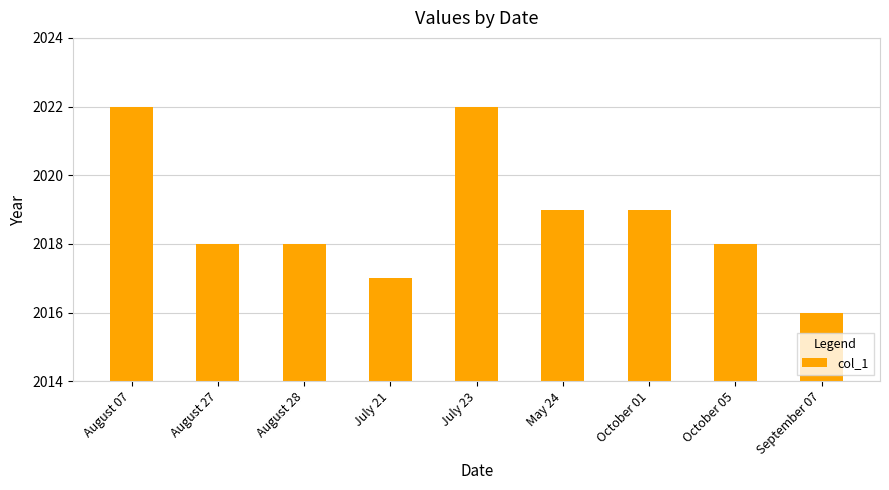

How many categories are shown in the chart?

9